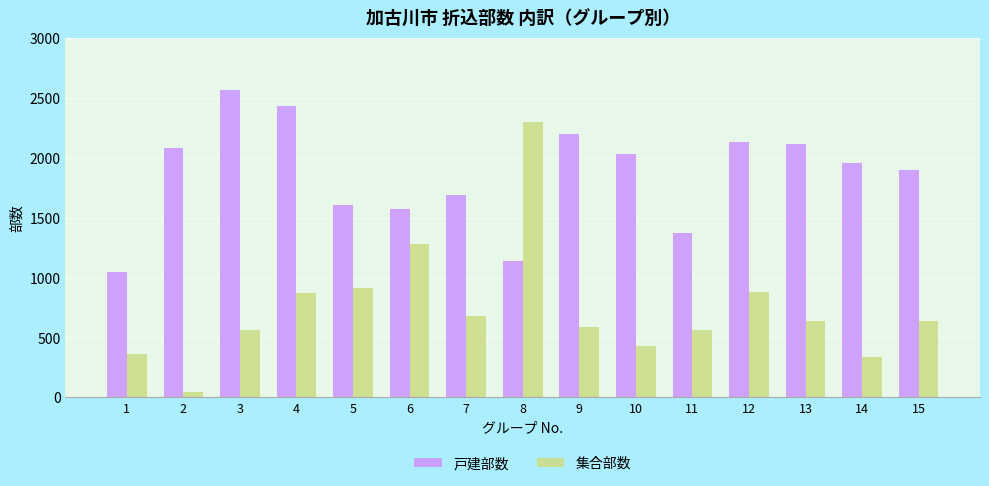

Which series has the largest range (max minus min)?

集合部数